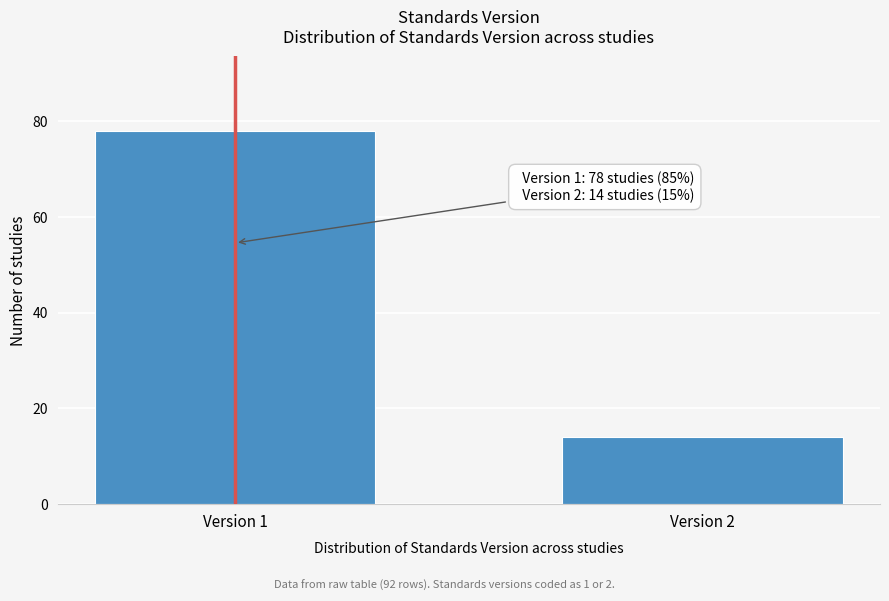

Reading right to left, list all the values displayed in this chart.

14	78